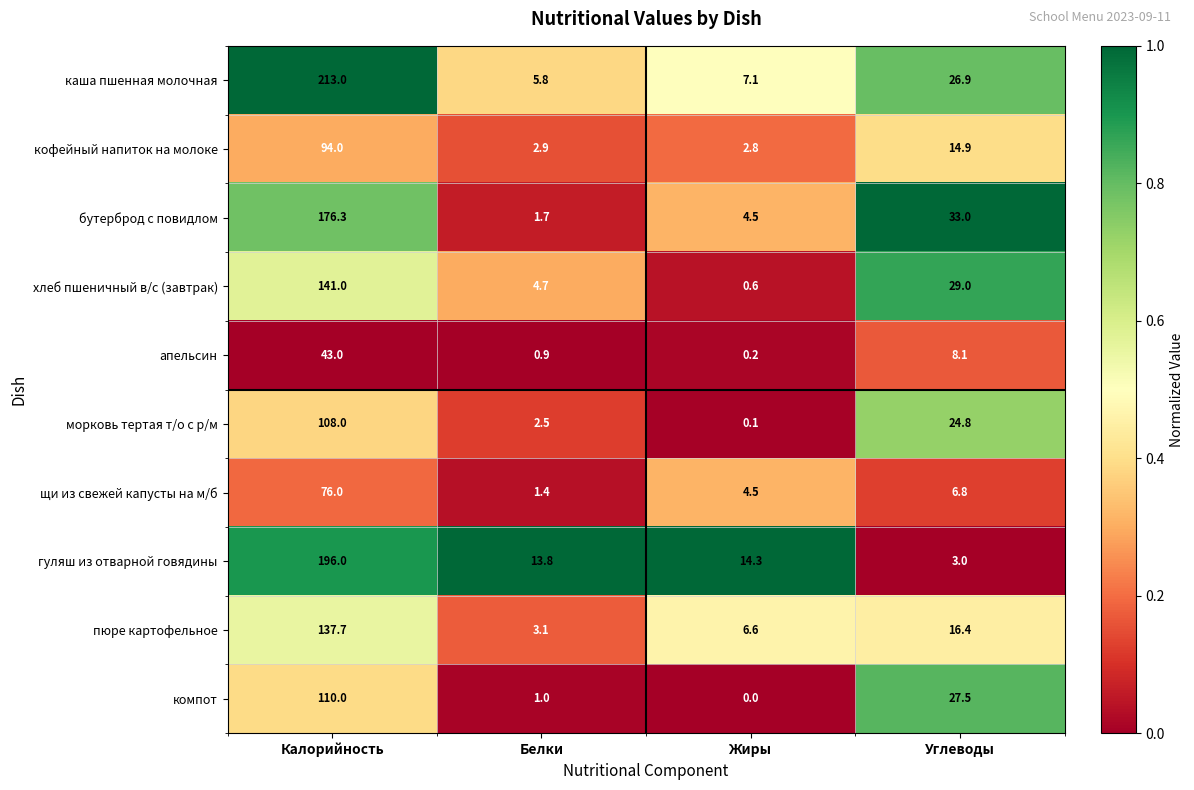

How many data points does each series have?

4